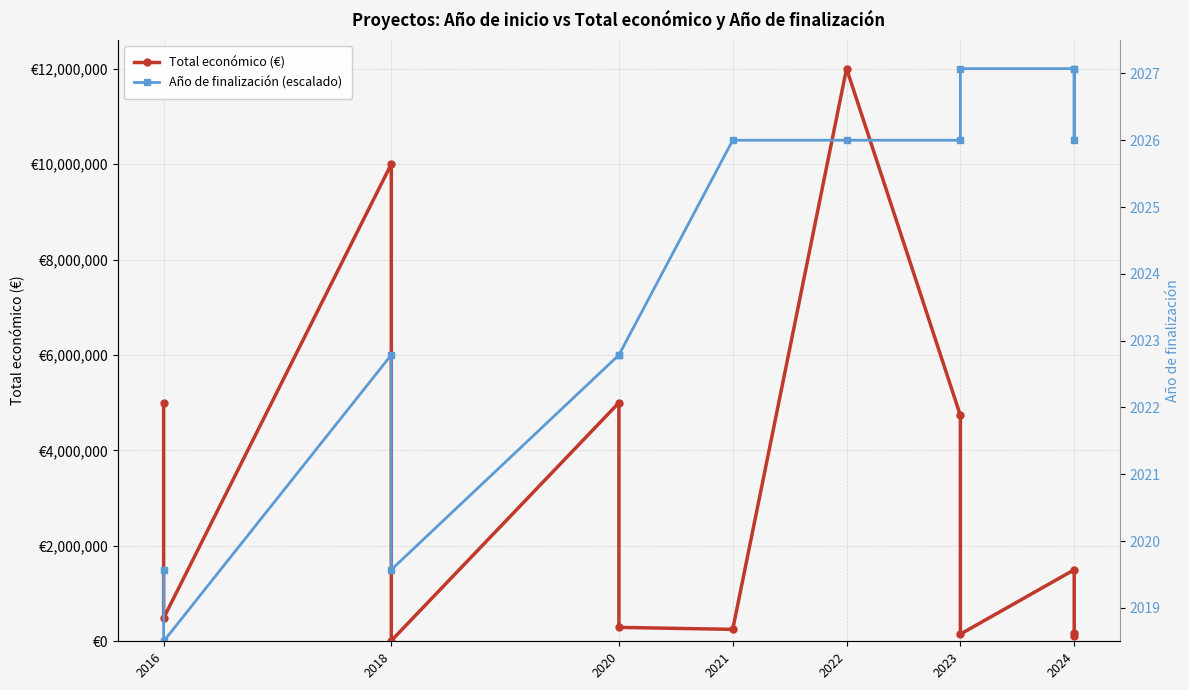

Which series changed the most between 2018 and 2020?

Total económico (€)